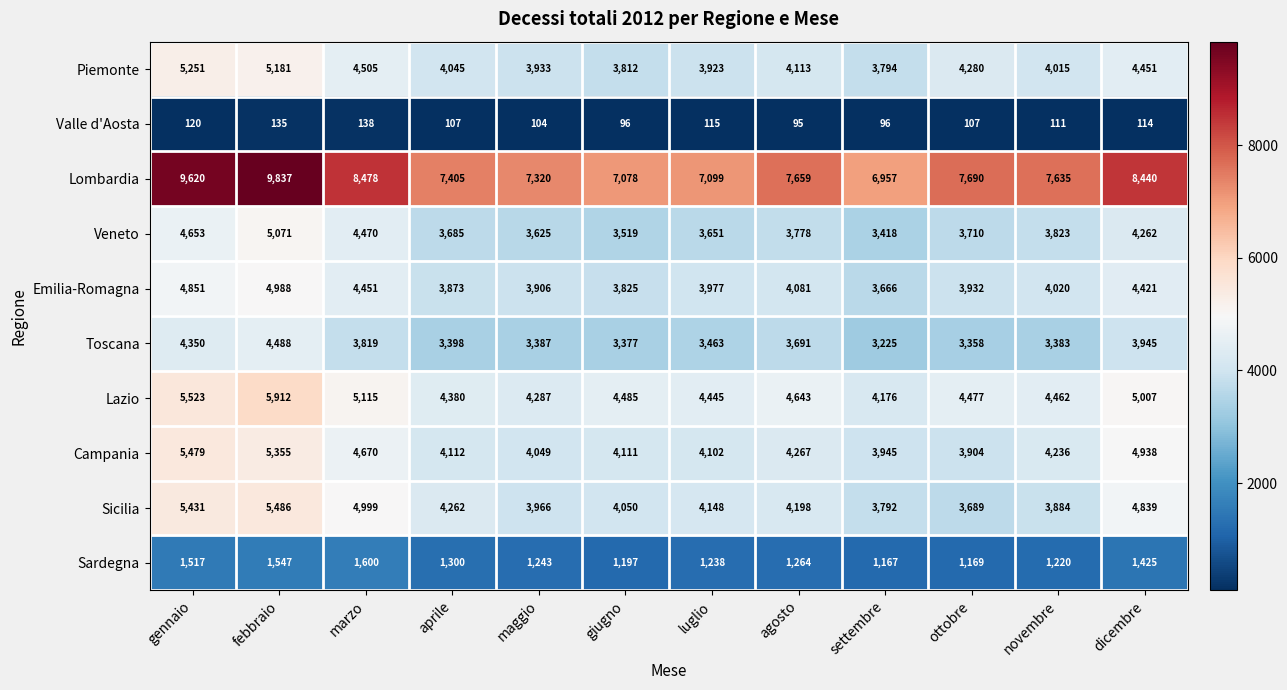

Which series has the largest total across all categories?

Lombardia